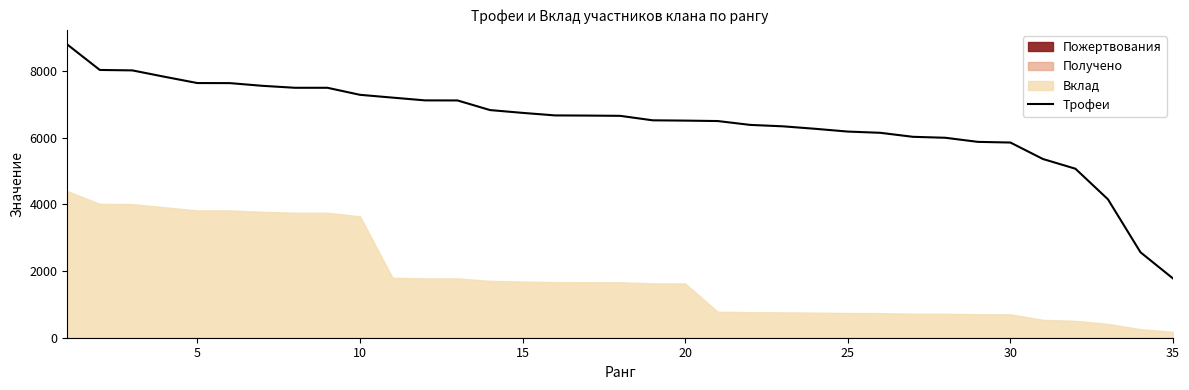

What is the minimum value for Трофеи?

1778